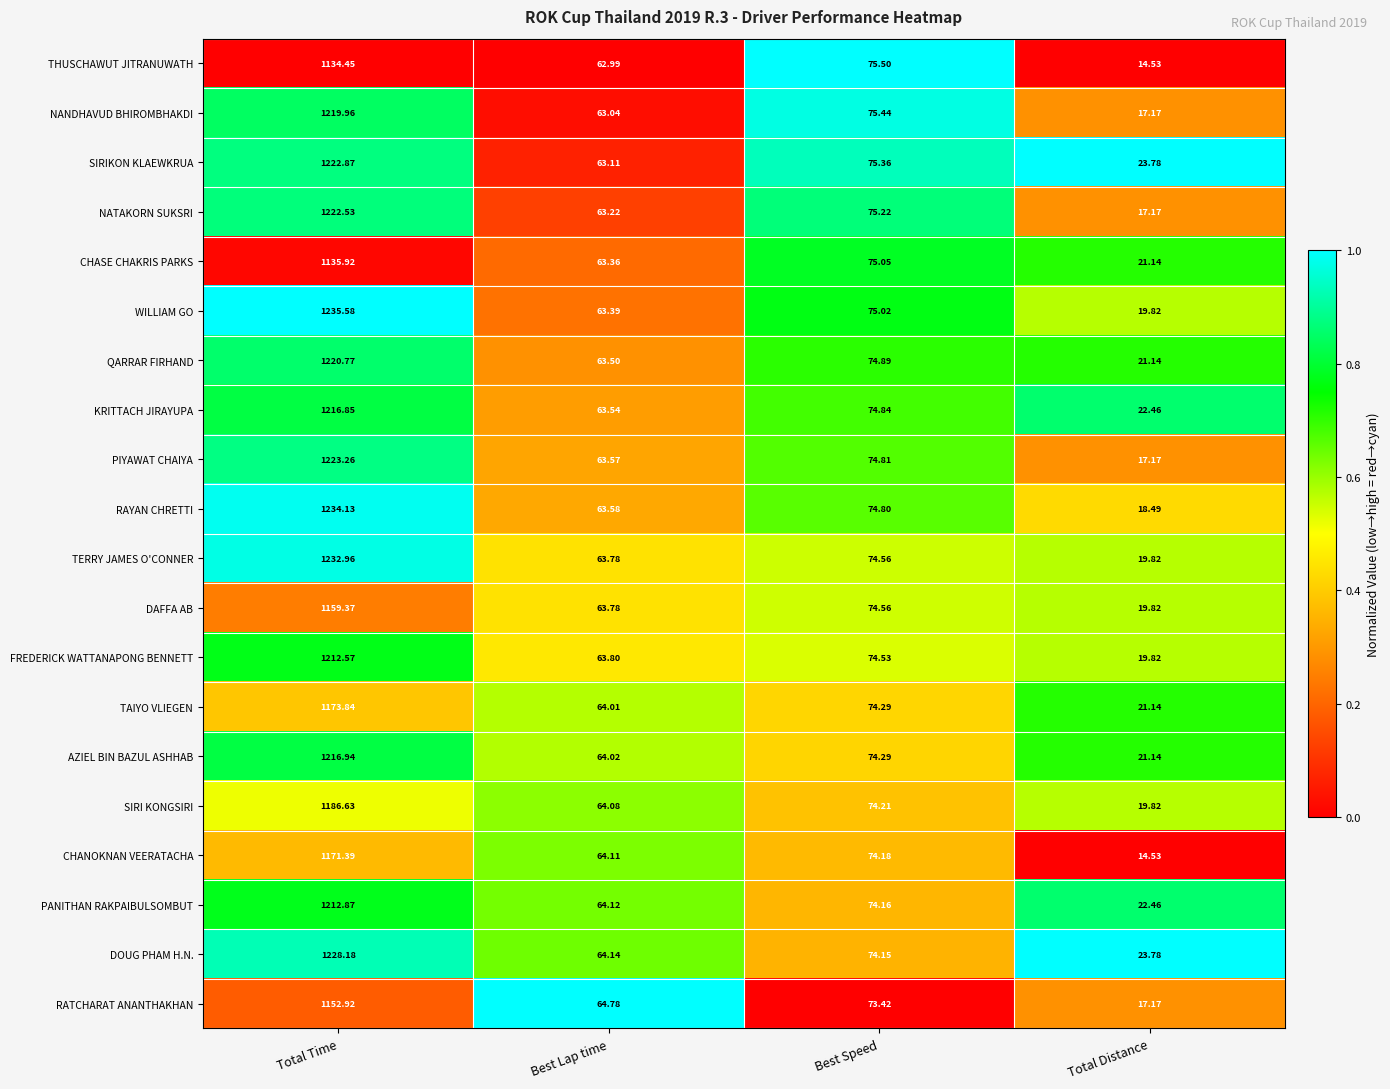

List the series in order of their peak value, lowest first.

THUSCHAWUT JITRANUWATH, CHASE CHAKRIS PARKS, RATCHARAT ANANTHAKHAN, DAFFA AB, CHANOKNAN VEERATACHA, TAIYO VLIEGEN, SIRI KONGSIRI, FREDERICK WATTANAPONG BENNETT, PANITHAN RAKPAIBULSOMBUT, KRITTACH JIRAYUPA, AZIEL BIN BAZUL ASHHAB, NANDHAVUD BHIROMBHAKDI, QARRAR FIRHAND, NATAKORN SUKSRI, SIRIKON KLAEWKRUA, PIYAWAT CHAIYA, DOUG PHAM H.N., TERRY JAMES O'CONNER, RAYAN CHRETTI, WILLIAM GO